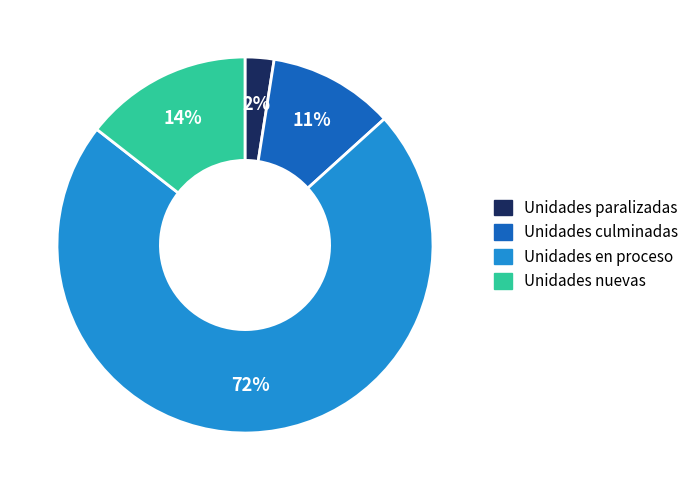

Which has a higher value, Unidades nuevas or Unidades en proceso?

Unidades en proceso